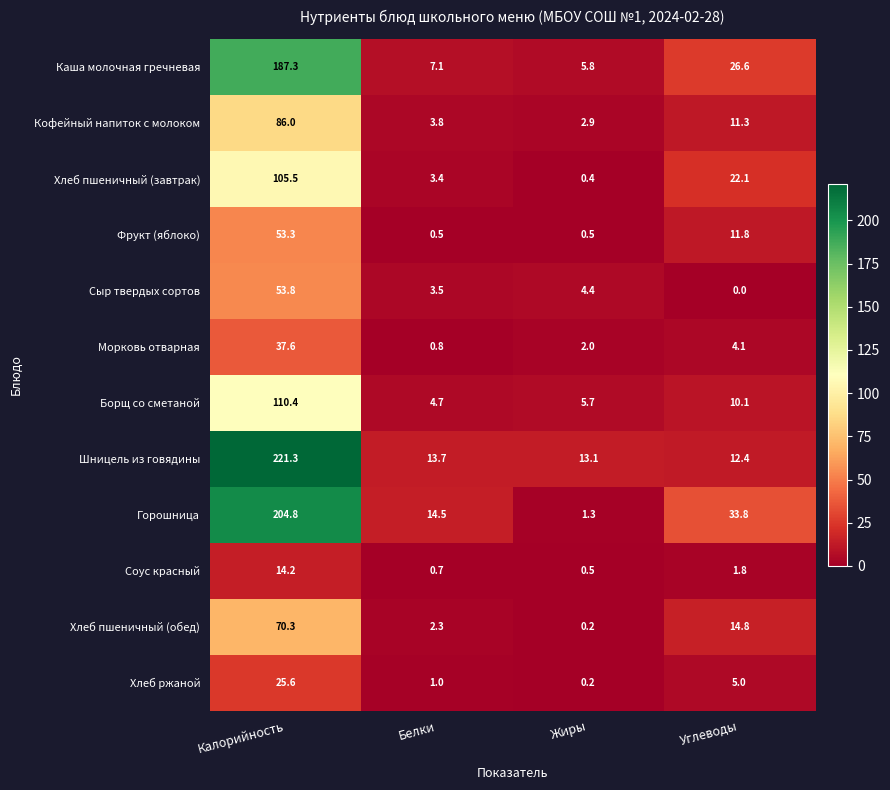

Read the Борщ со сметаной value at Белки.

4.7